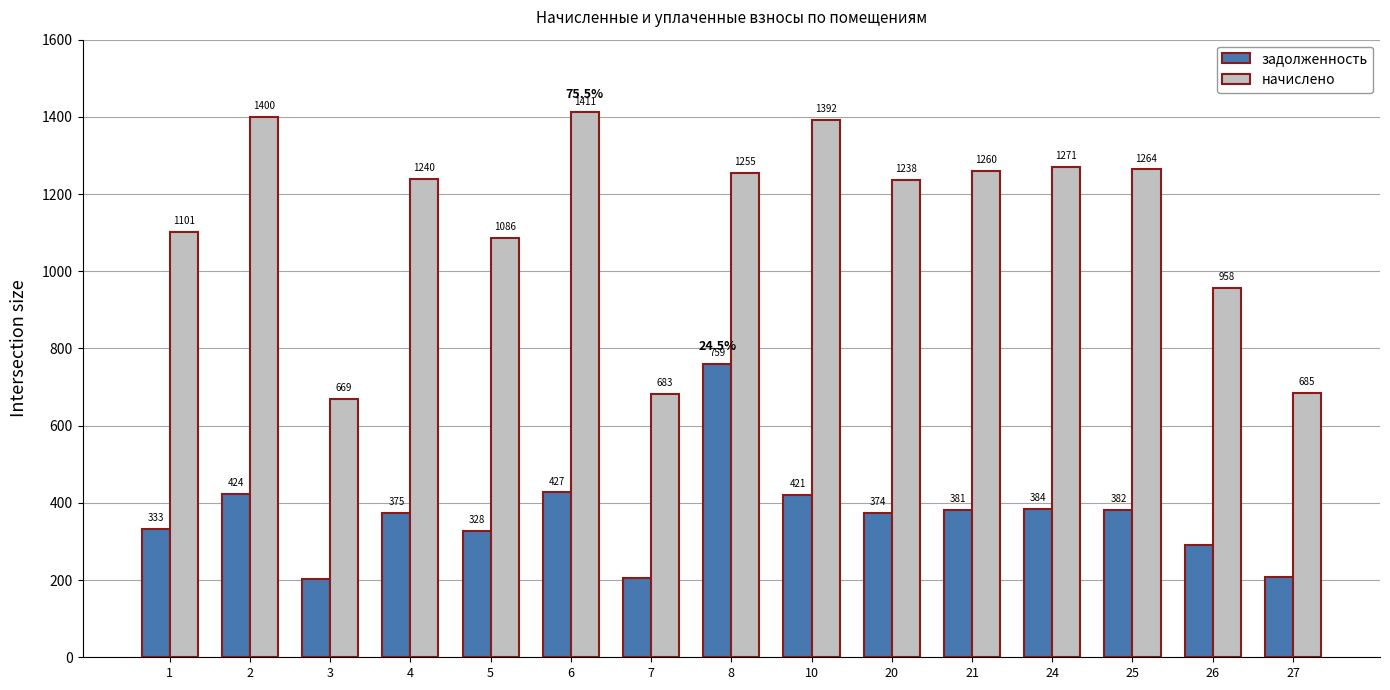

At 8, list the series in order from largest to smallest.

начислено, задолженность